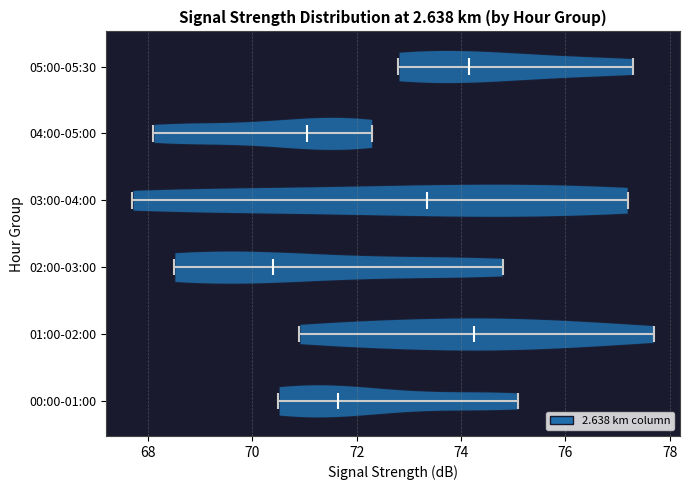

Reading bottom to top, read every violin against the x-axis: where its median line is, and the lowest and highest points it reaches. The values are not printed on the chart, so give them approximately, as read against the axis.

00:00-01:00: median line 71.6, lowest point 70.6, highest point 75.2
01:00-02:00: median line 74.2, lowest point 71.0, highest point 77.8
02:00-03:00: median line 70.4, lowest point 68.6, highest point 74.8
03:00-04:00: median line 73.4, lowest point 67.8, highest point 77.2
04:00-05:00: median line 71.0, lowest point 68.2, highest point 72.4
05:00-05:30: median line 74.2, lowest point 72.8, highest point 77.4